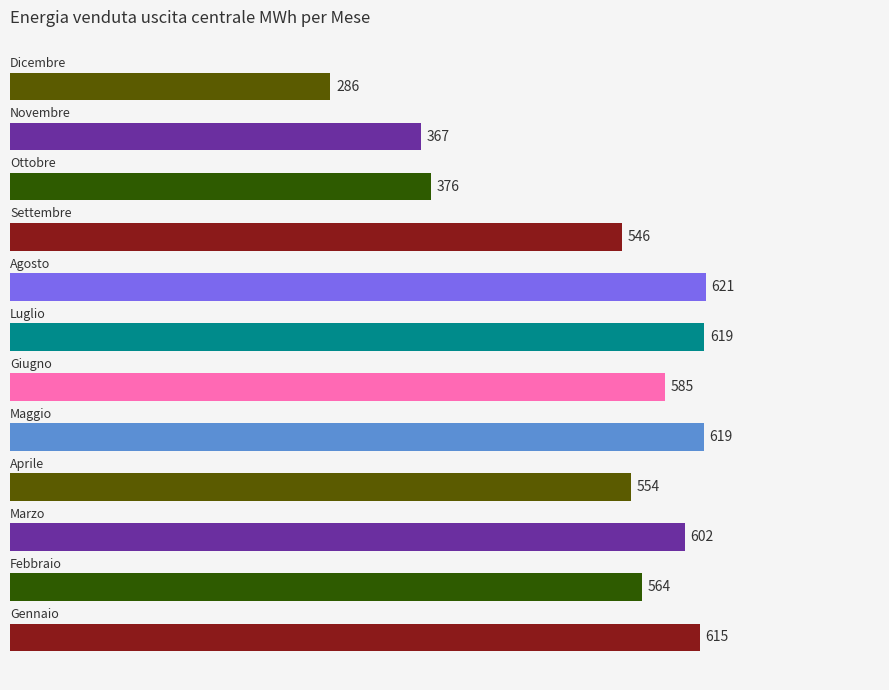

What is the greatest value displayed?

621.0